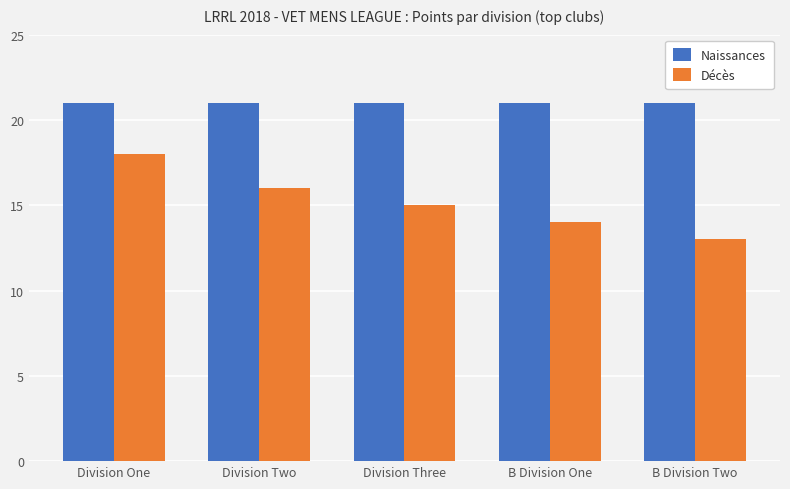

What is the value of the Décès bar at the 4th from the left?

14